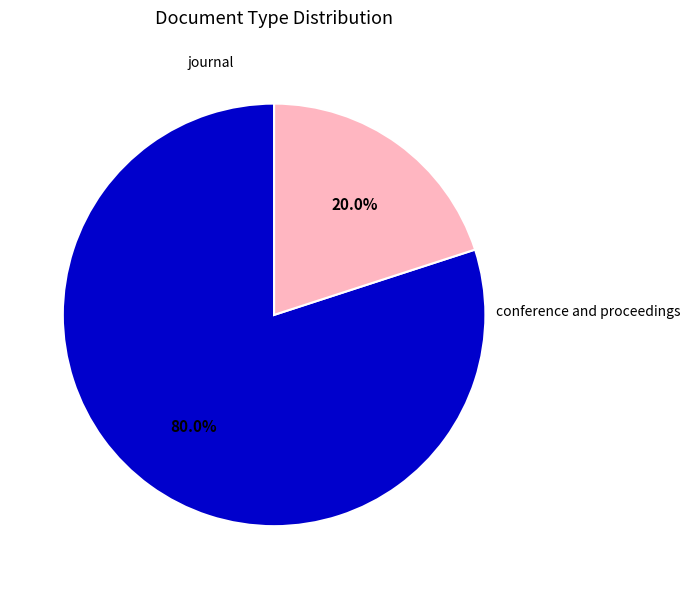

What percentage is the conference and proceedings slice, to the nearest percent?

20%